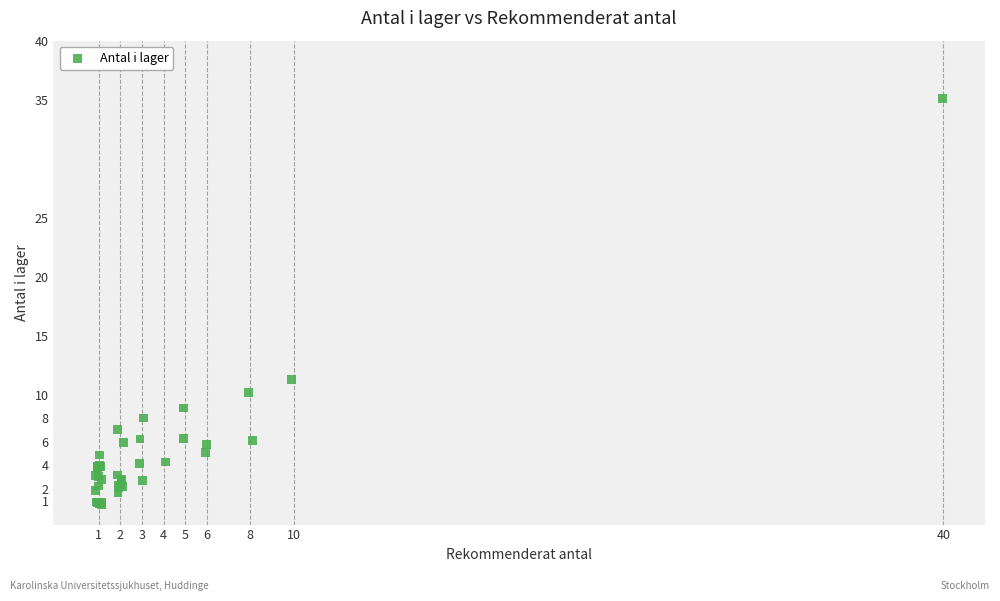

What Y value in the scatter plot is closest to 17?

11.2